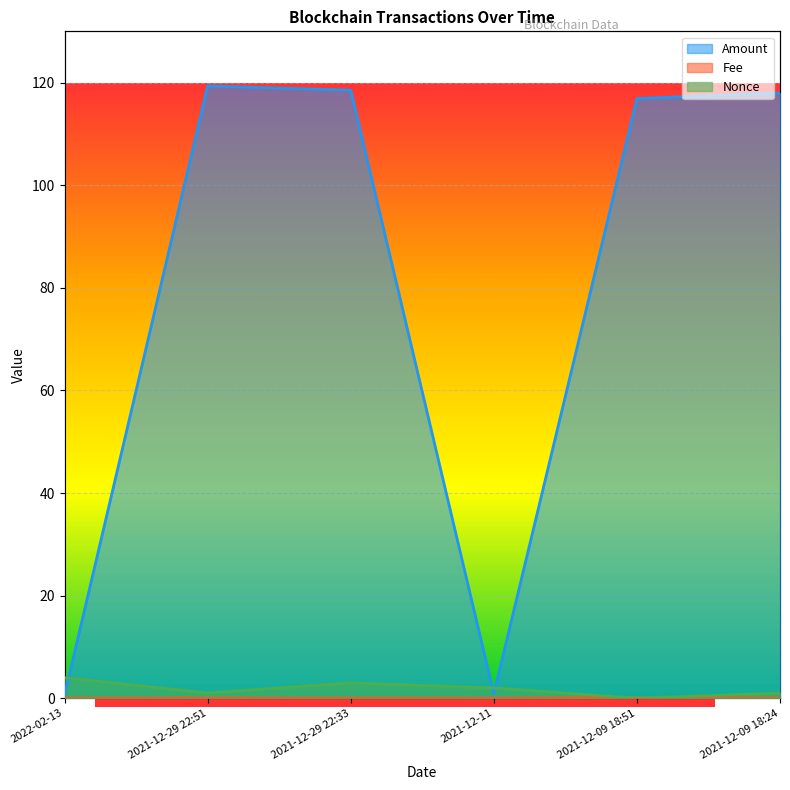

How many Nonce values are between 1 and 3?

4